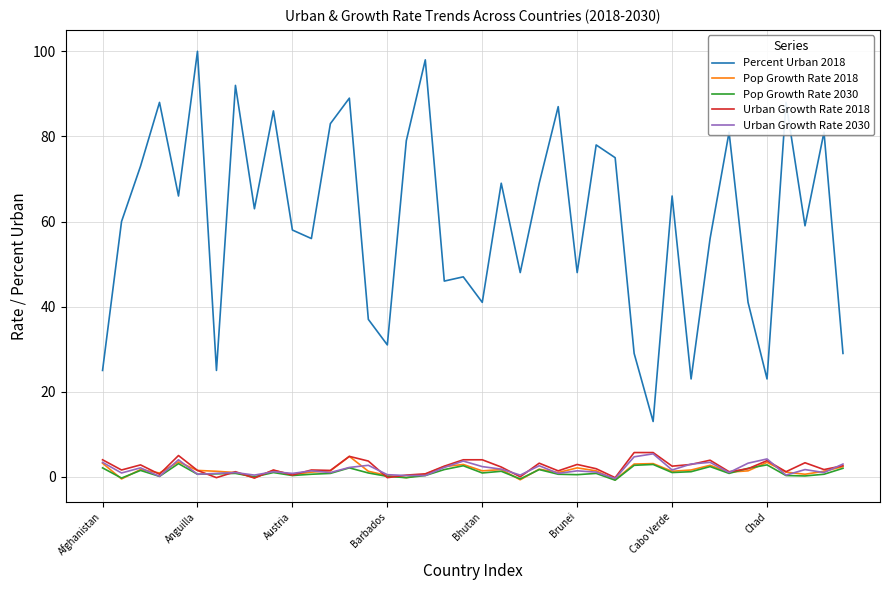

True or false: Percent Urban 2018 and Pop Growth Rate 2018 cross at least once.

False